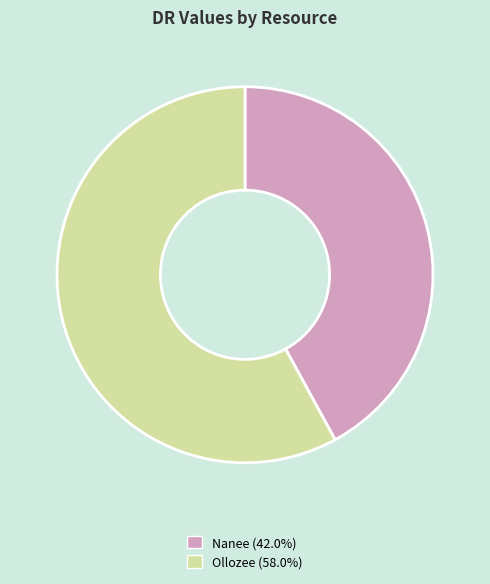

How many segments does this pie chart have?

2